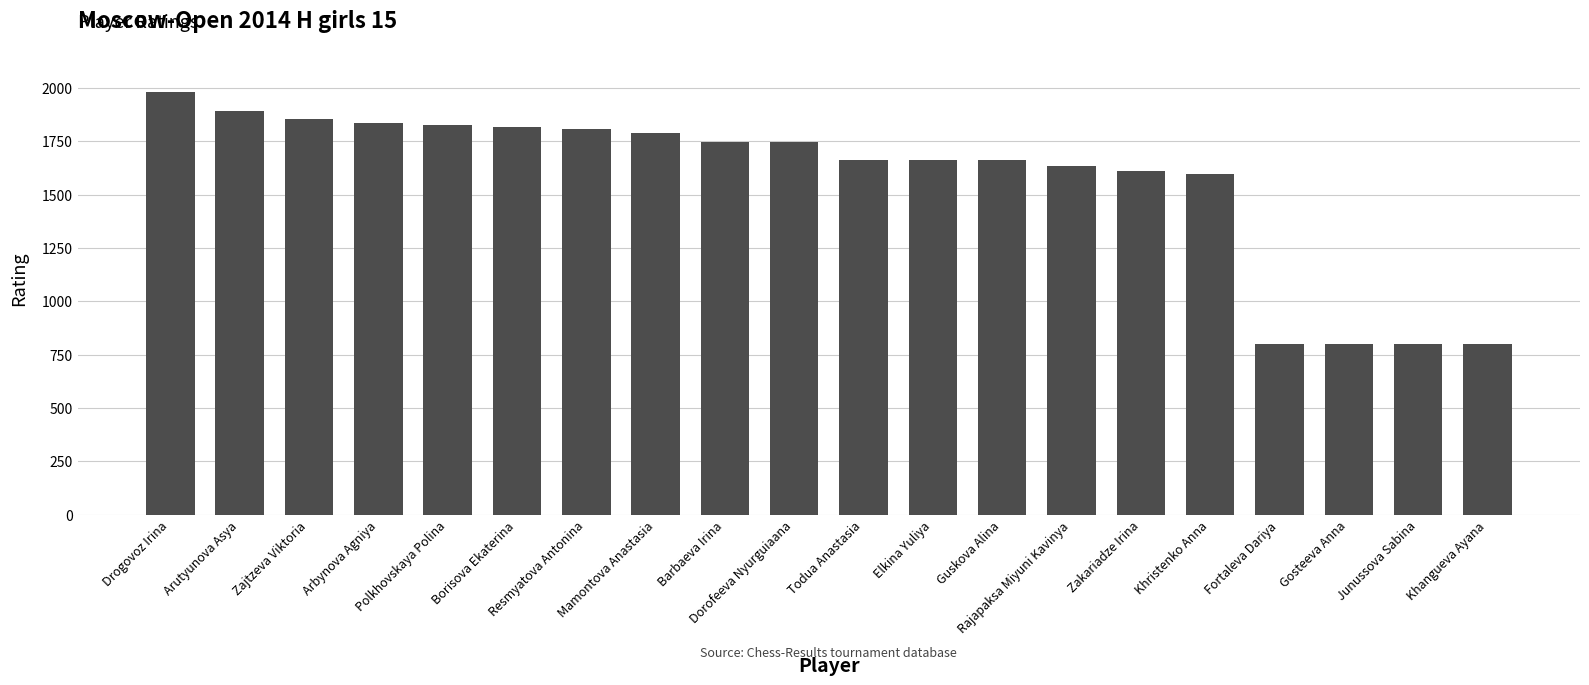

What is the average value?

1567